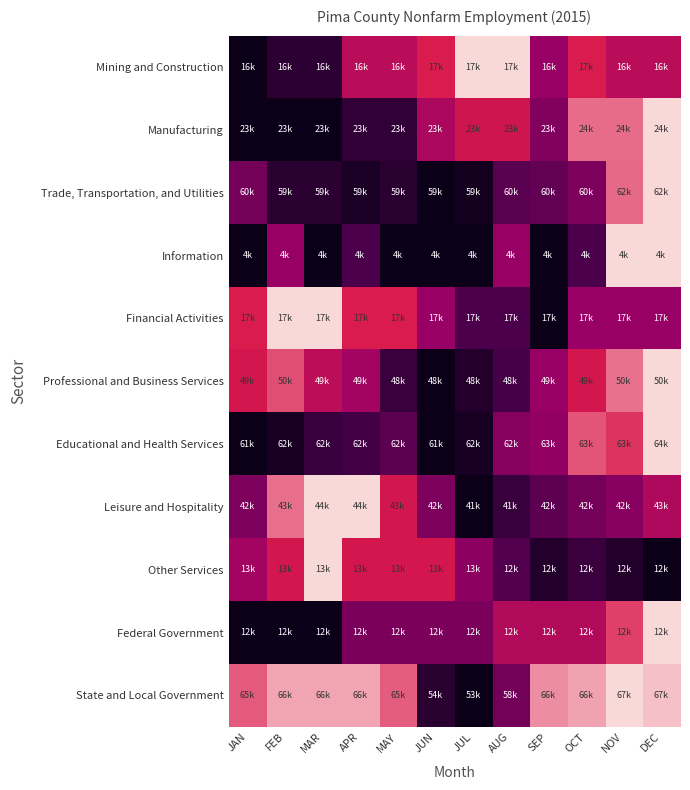

What is the spread (max minus min) of values at JUL?

1.0